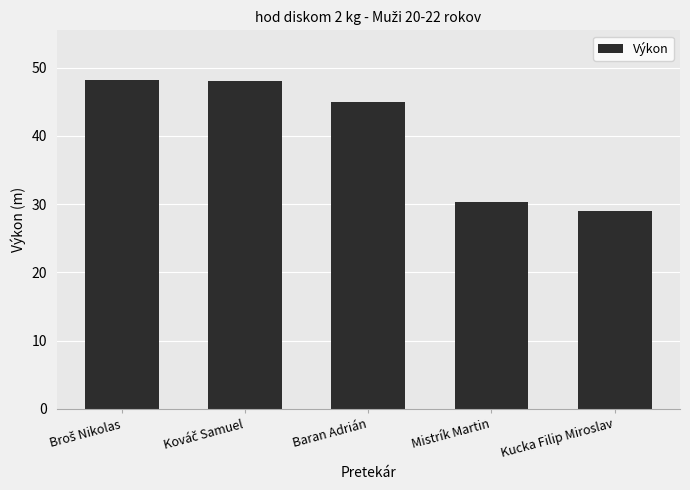

At which category does the chart reach its minimum across all series?

Kucka Filip Miroslav